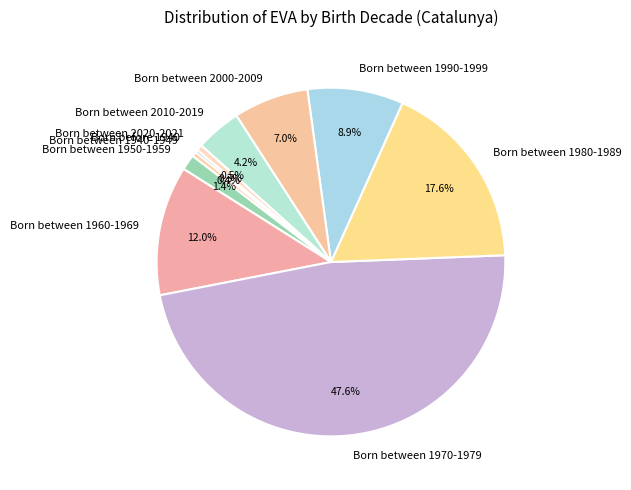

How much of the chart is everything except Born between 1980-1989?

82.4%